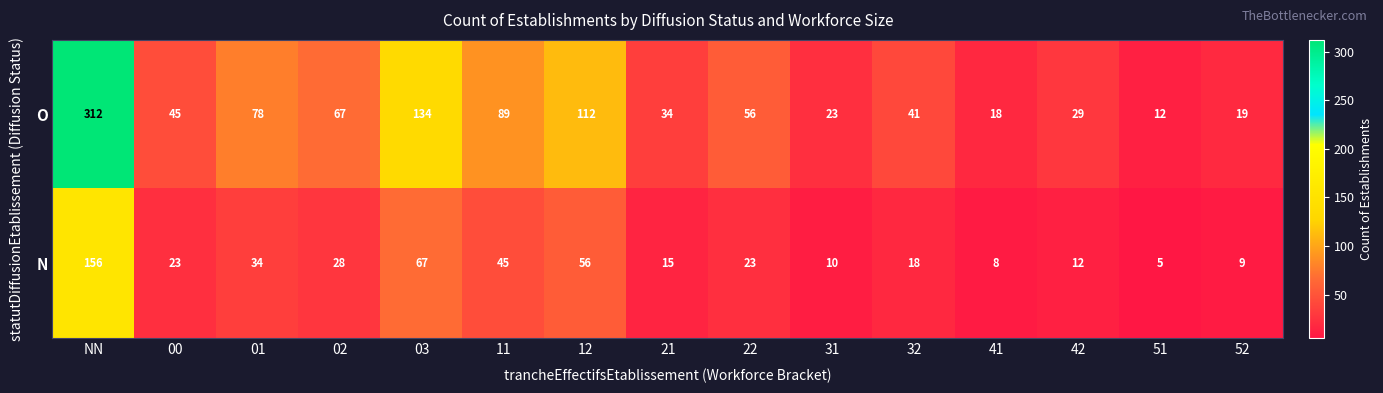

Which category has the highest value across all series?

NN